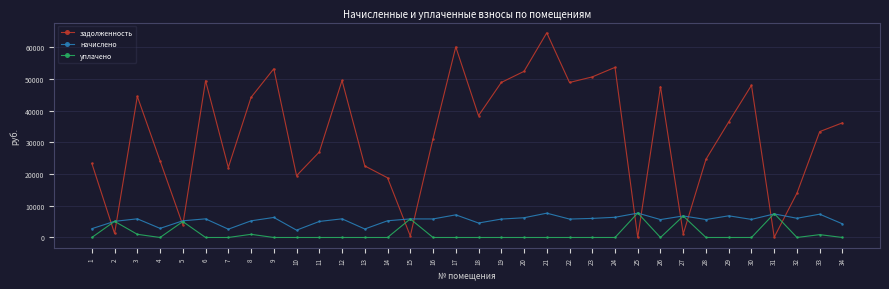

How many lines are shown in the chart?

3